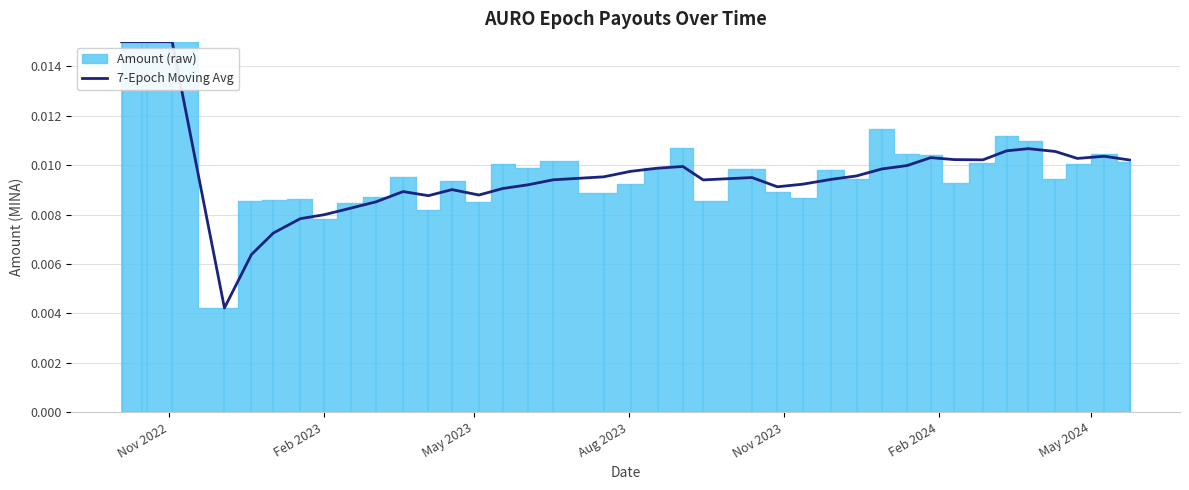

At which label is the value closest to 0?

Nov 2023